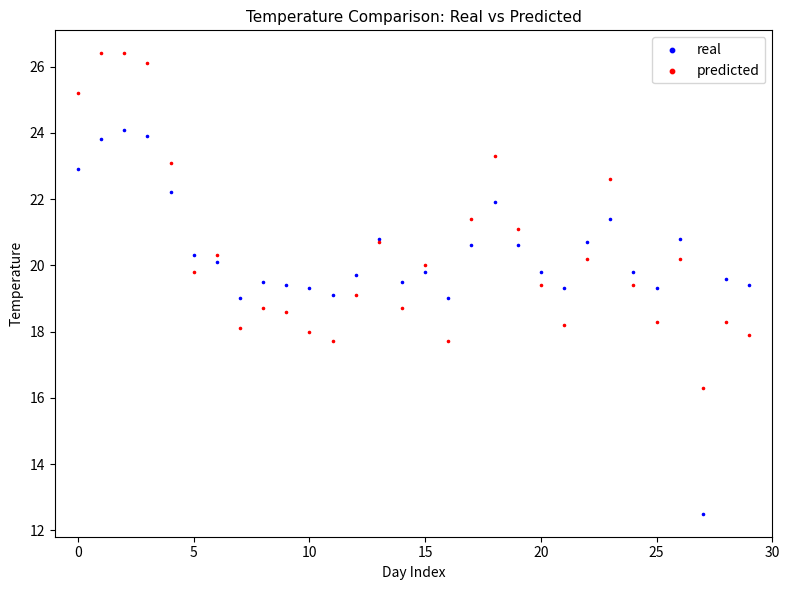

Which series reaches the maximum Y coordinate?

predicted